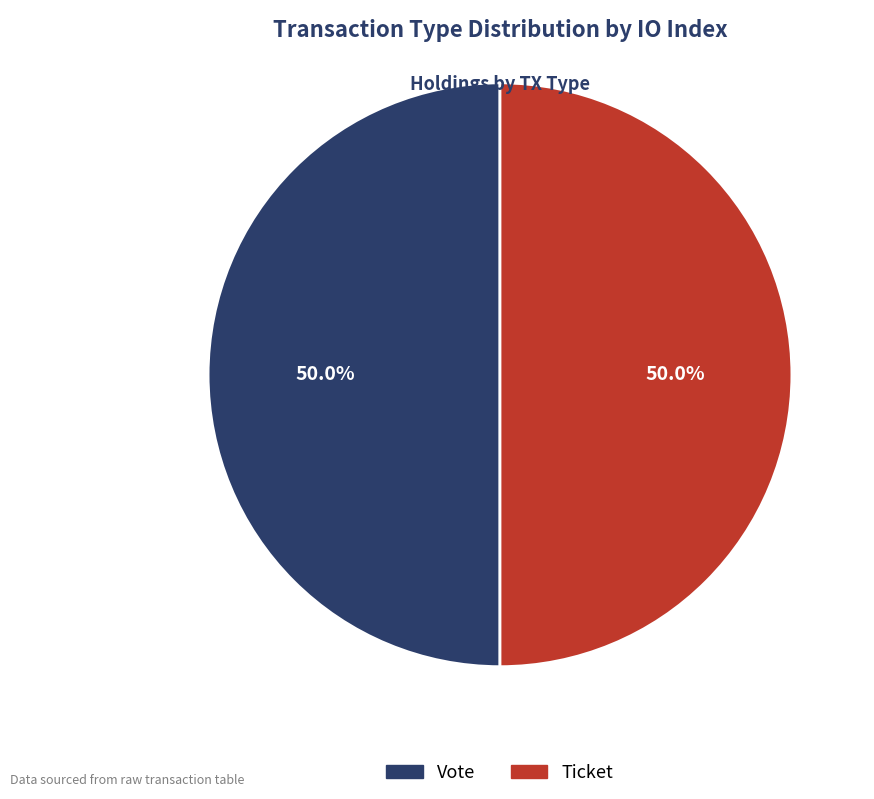

Combined, do Ticket and Vote account for over 50%?

Yes